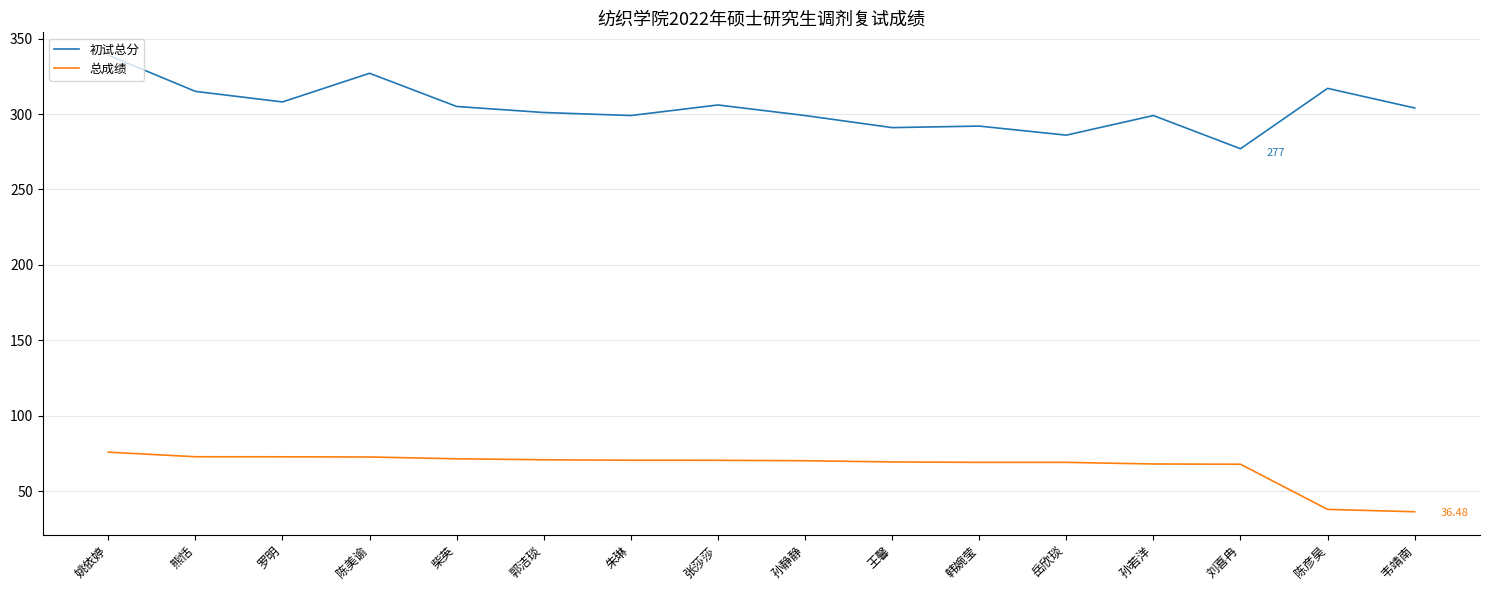

At 郭洁琰, list the series in order from smallest to largest.

总成绩, 初试总分